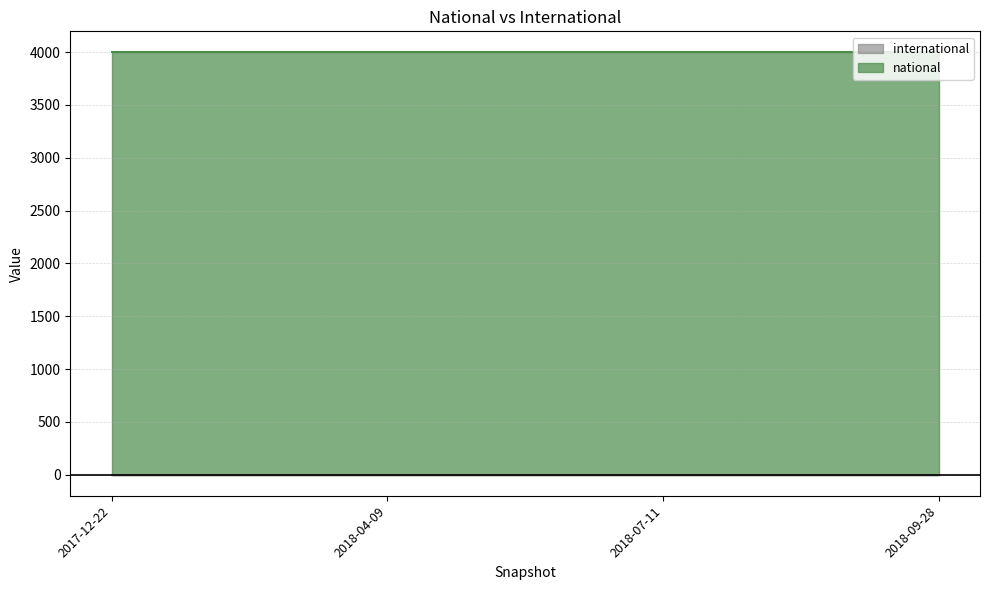

How many series are shown in this chart?

2